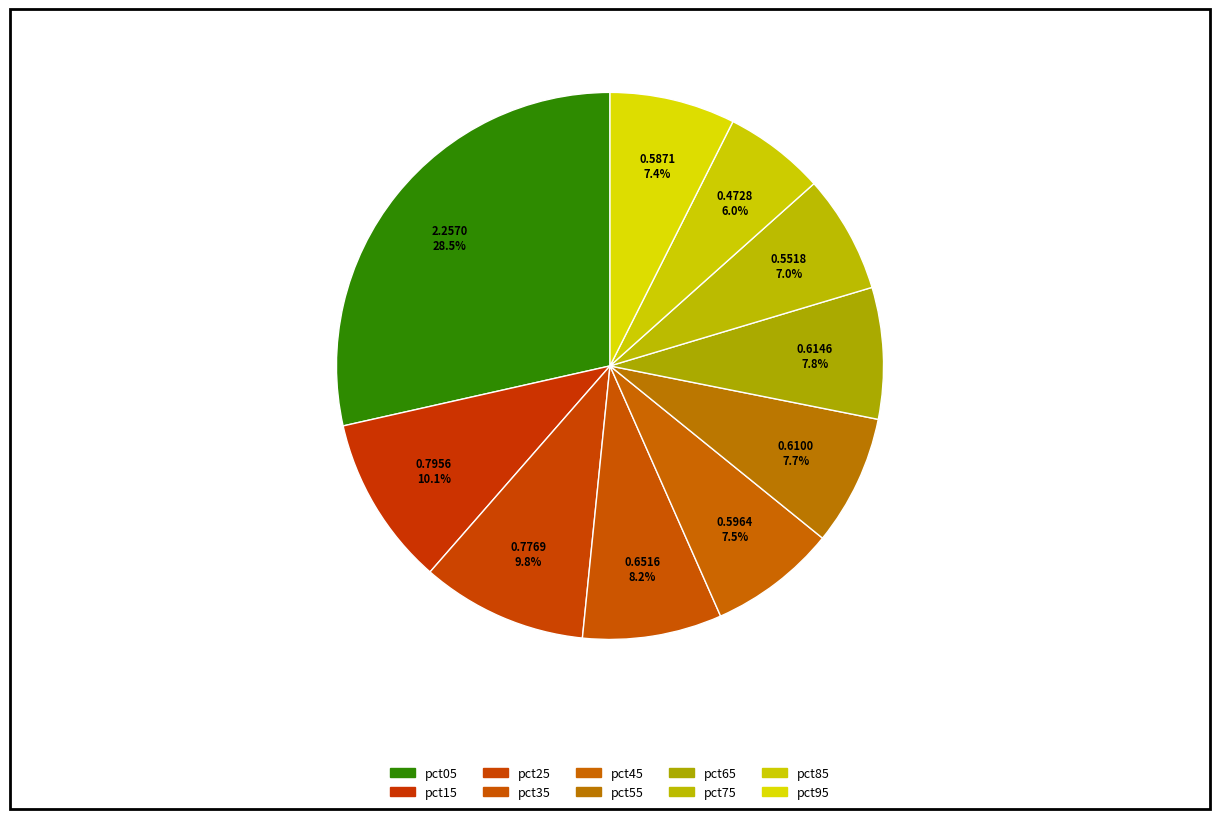

Which has a higher value, pct05 or pct25?

pct05